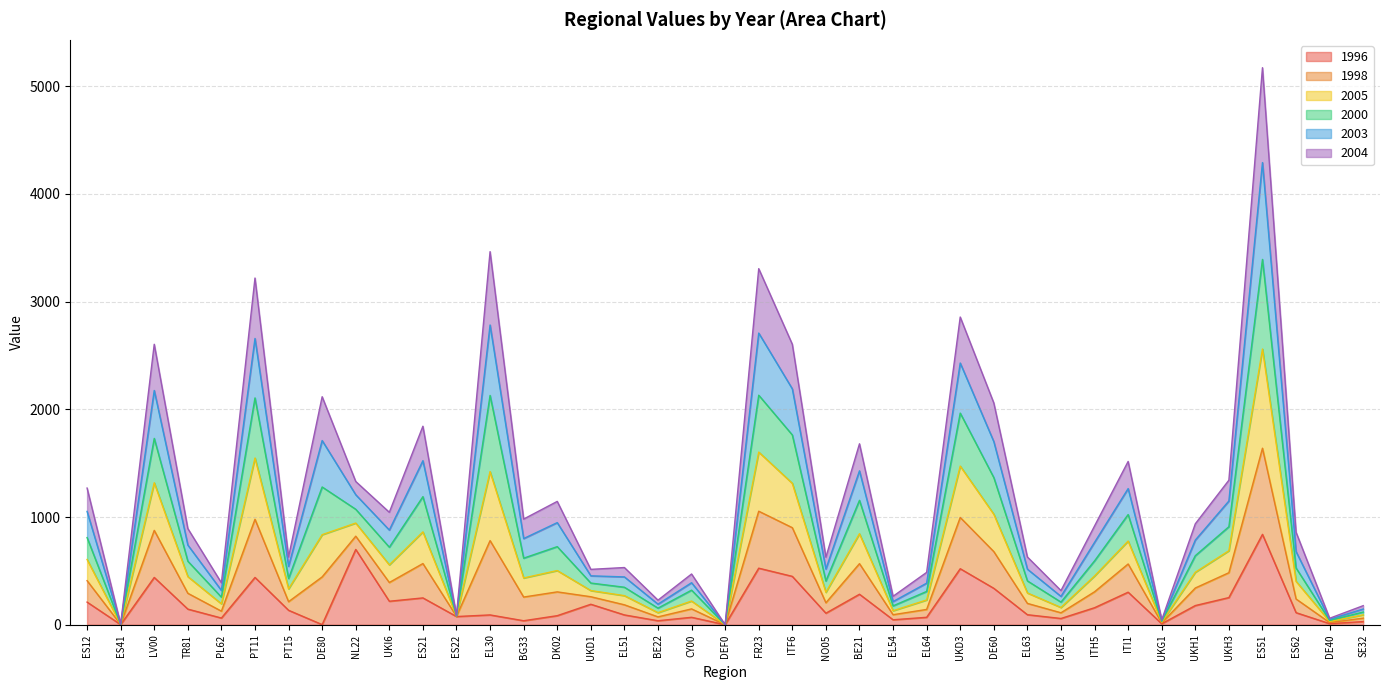

True or false: 2003 has more than 2 interior local peaks.

True